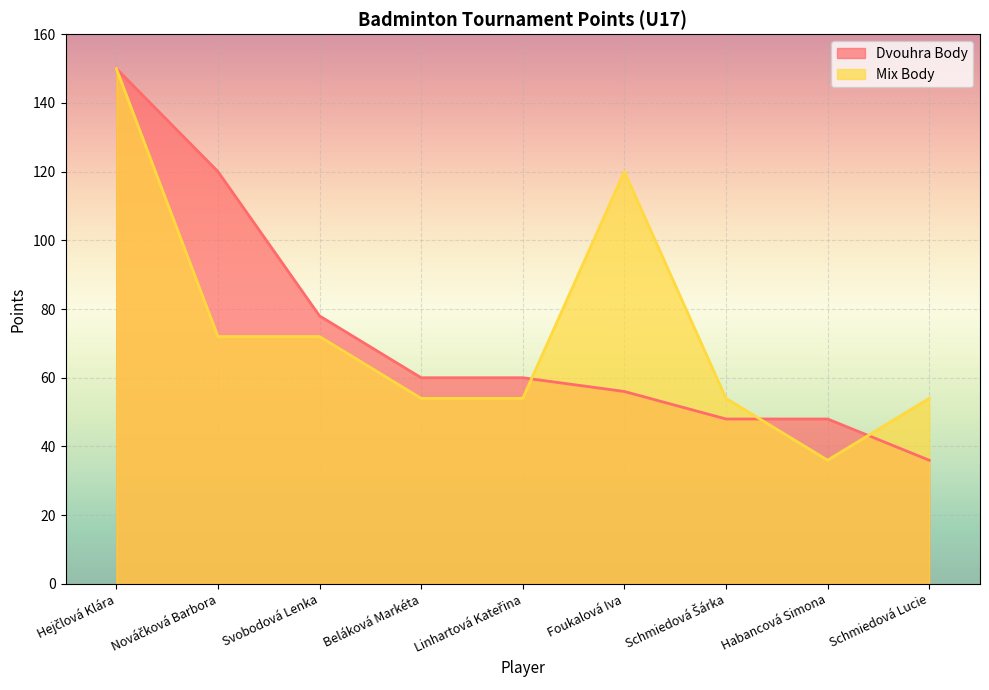

Count the number of categories in the chart.

9